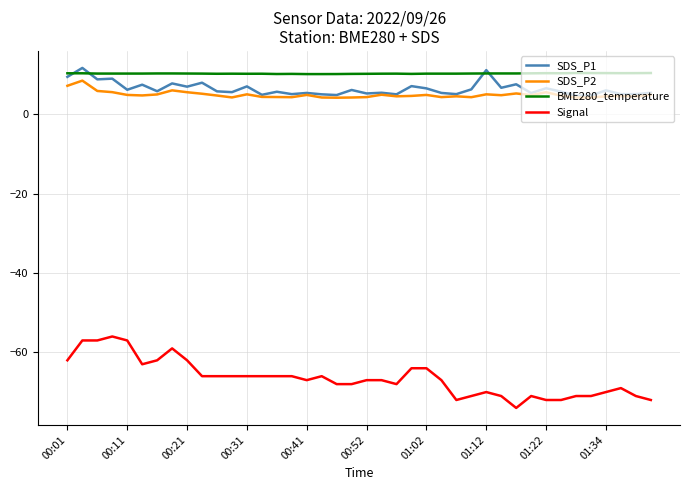

True or false: SDS_P1 and Signal intersect in this chart.

False